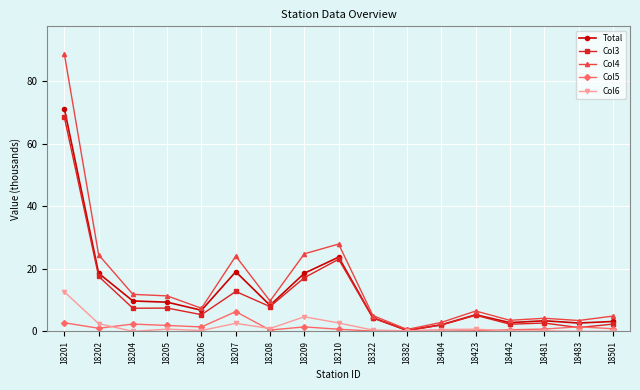

Which series has the widest spread of values?

Col4